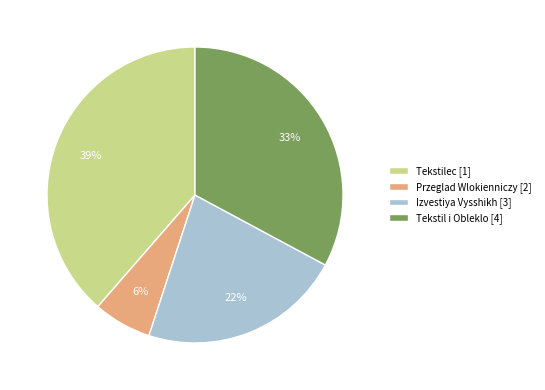

Which has a higher value, Tekstil i Obleklo [4] or Przeglad Wlokienniczy [2]?

Tekstil i Obleklo [4]